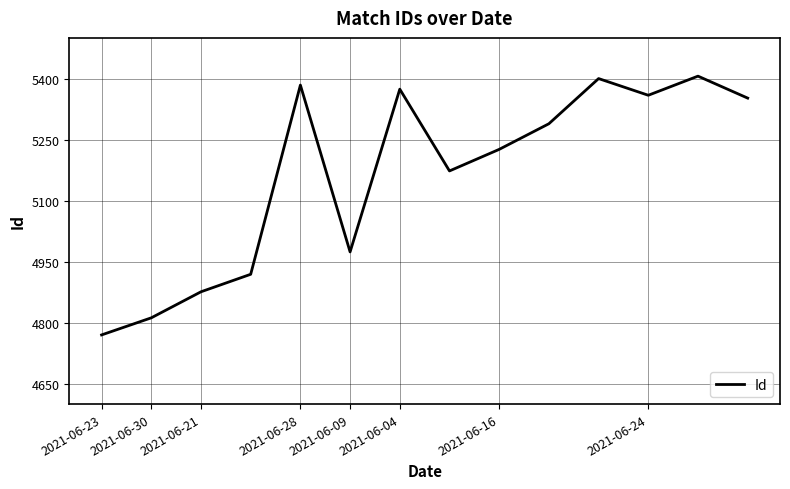

Is this an area chart (filled region under the line)?

No